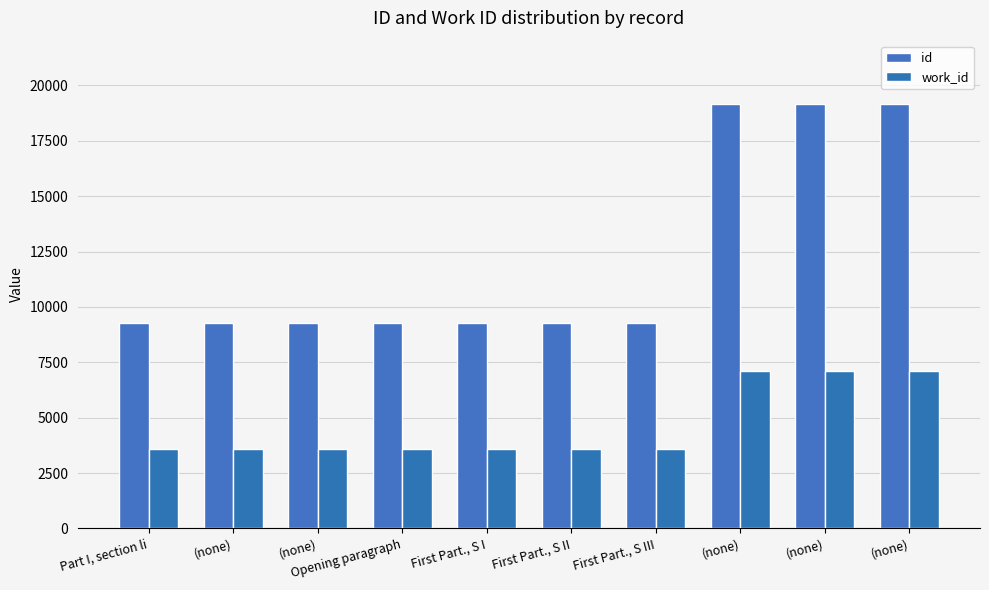

How many bars are there in total?

20